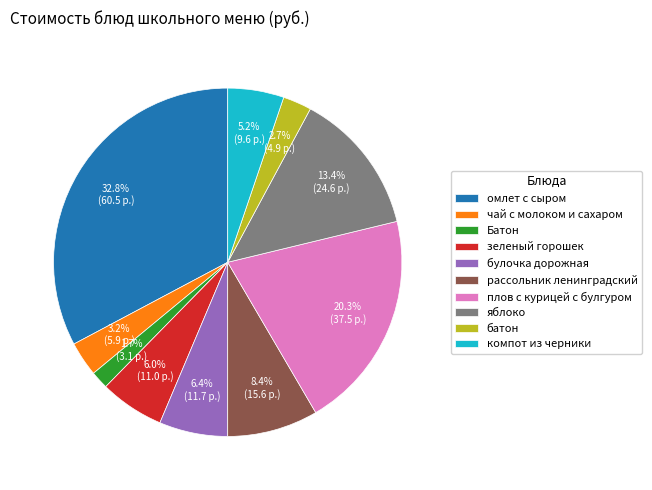

Between батон and чай с молоком и сахаром, which is larger?

чай с молоком и сахаром